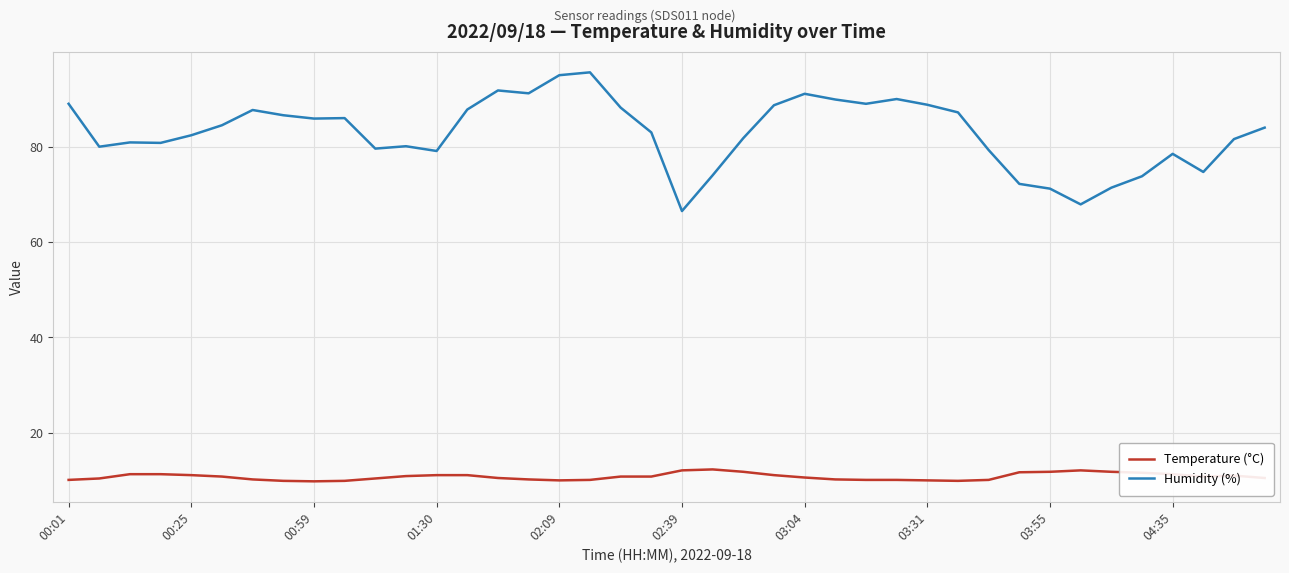

Which series has the widest spread of values?

Humidity (%)